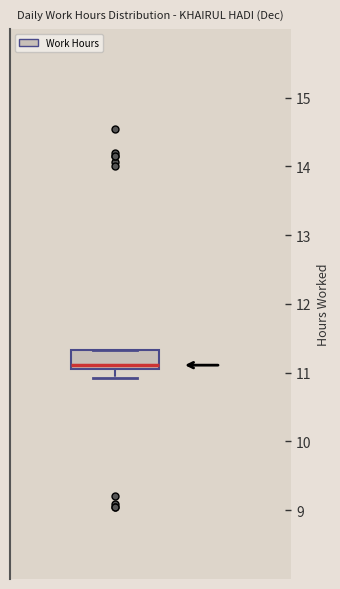

Where does the lower whisker of the box end on the y-axis? The values are not printed on the chart, so give them approximately, as read against the axis.

10.9